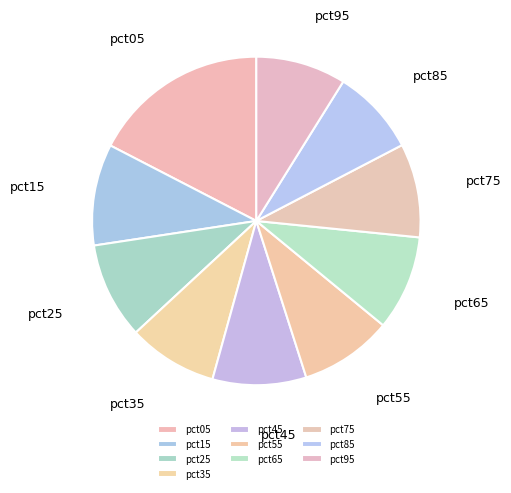

Count the number of slices in the pie.

10